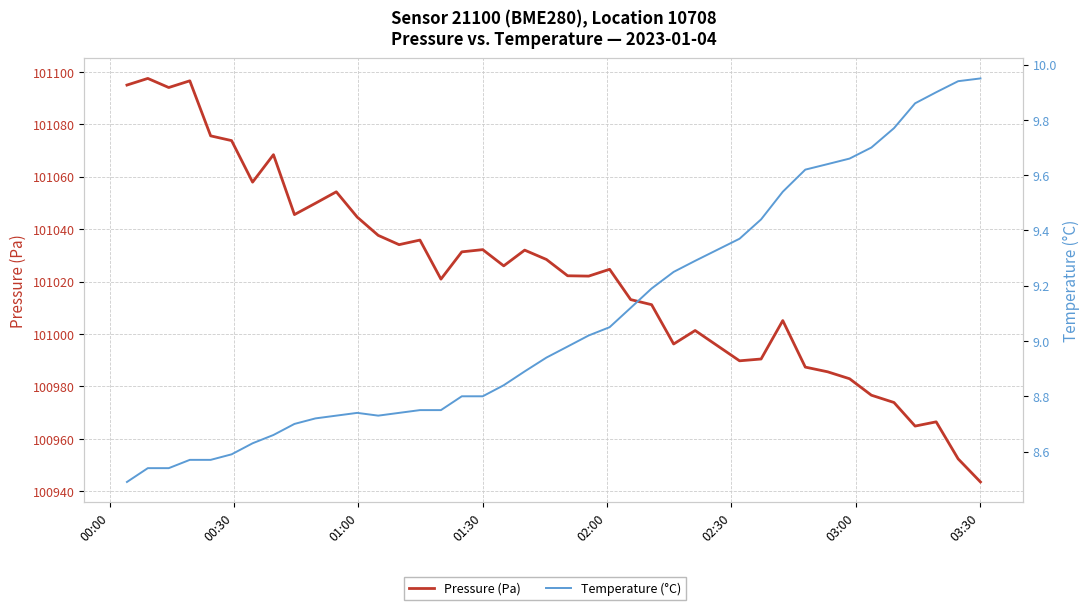

In Temperature (°C), how many points are lower than both neighbors (excluding endpoints)?

1